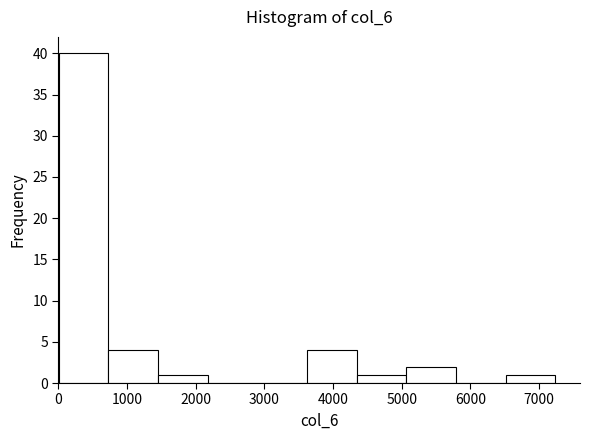

How tall is the bar that spans 3600 to 4300 on the x-axis? Neither the bar edges nor the heights are printed on the chart, so give them approximately, as read against the axes.

4